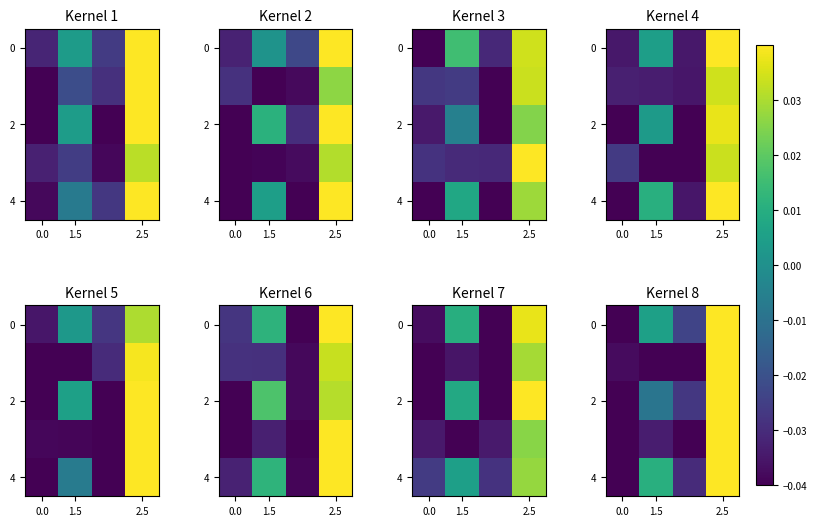

At which category is the sum across all series the highest?

2.5